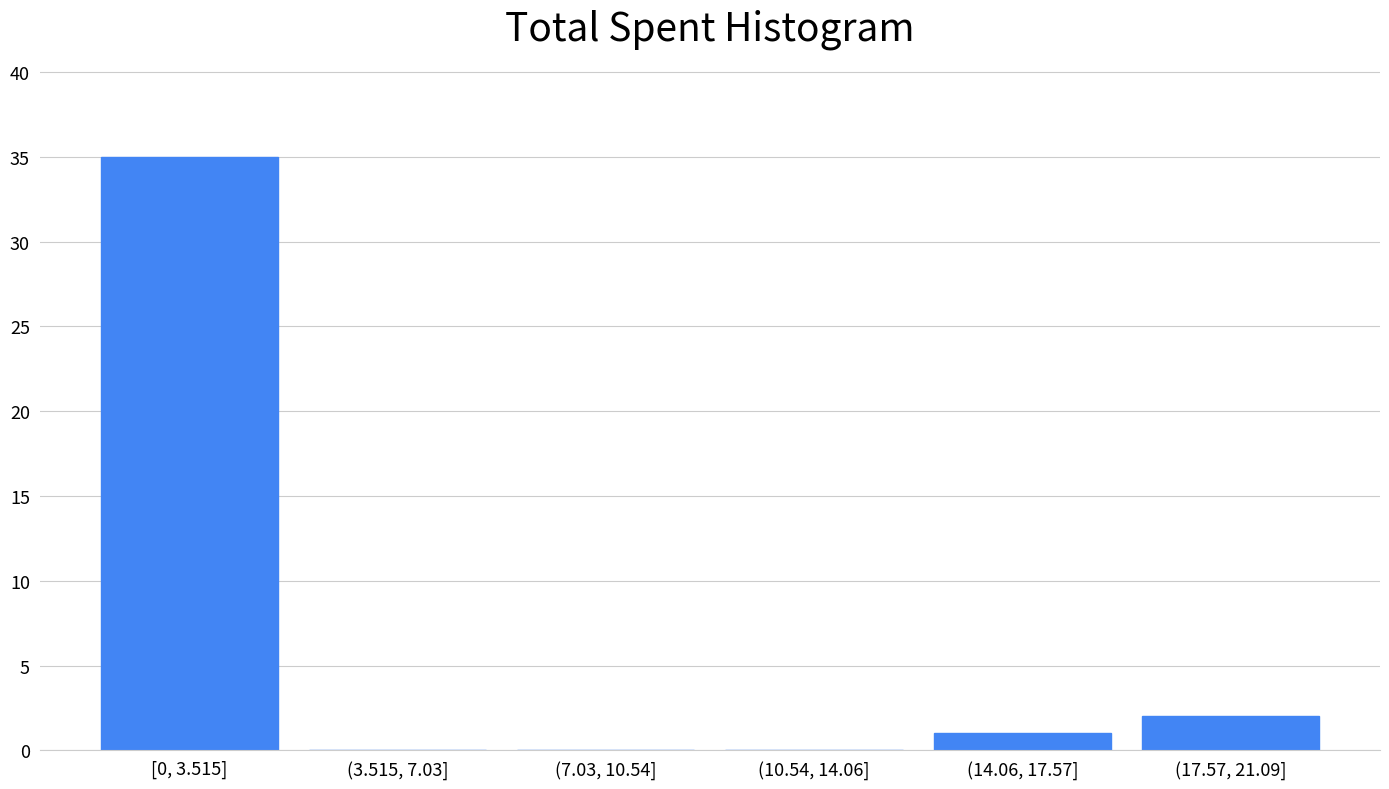

Reading right to left, transcribe all the data shown in this chart.

(17.57, 21.09]=2	(14.06, 17.57]=1	(10.54, 14.06]=0	(7.03, 10.54]=0	(3.515, 7.03]=0	[0, 3.515]=35